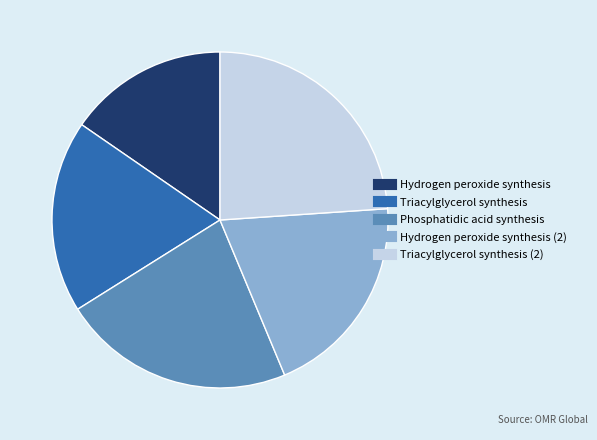

Does any single category account for the majority?

No